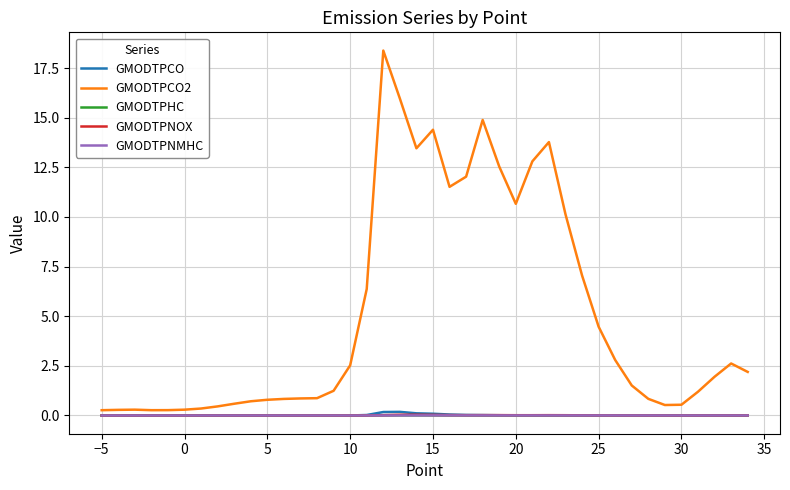

How many lines are shown in the chart?

5